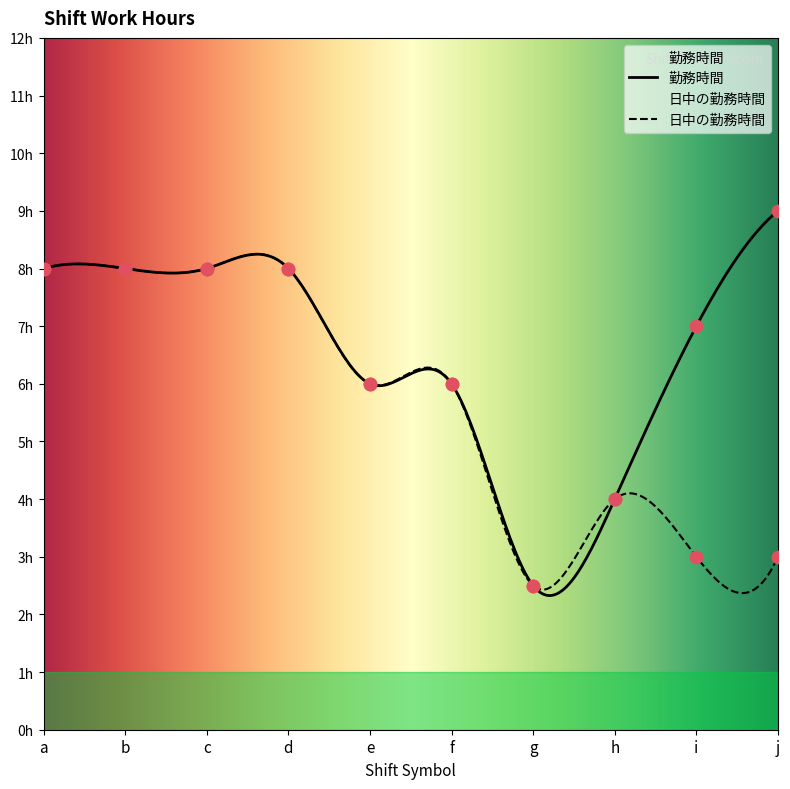

At how many categories does at least one series exceed 5?

8